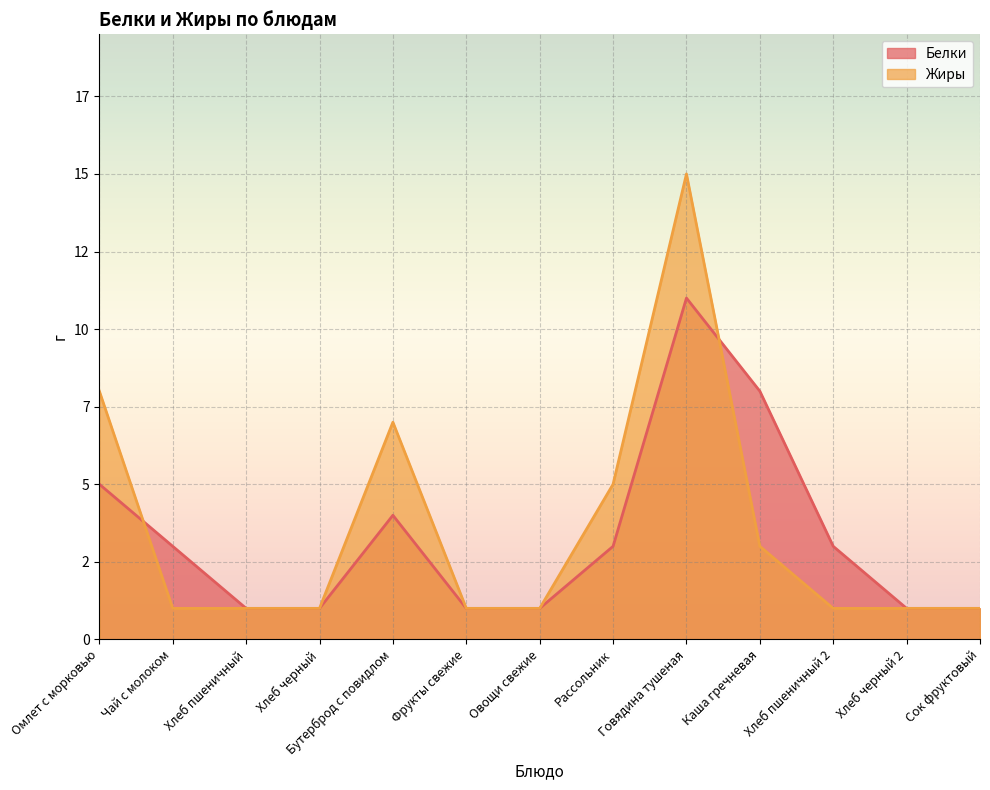

What is the spread (max minus min) of values at Говядина тушеная?

4